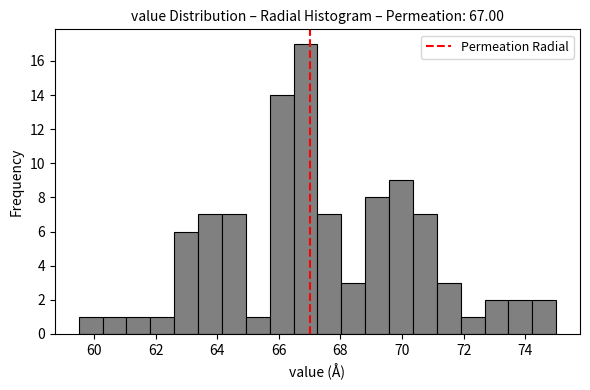

Read against the x-axis, roughly where is the centre of the tallest bar?

66.8